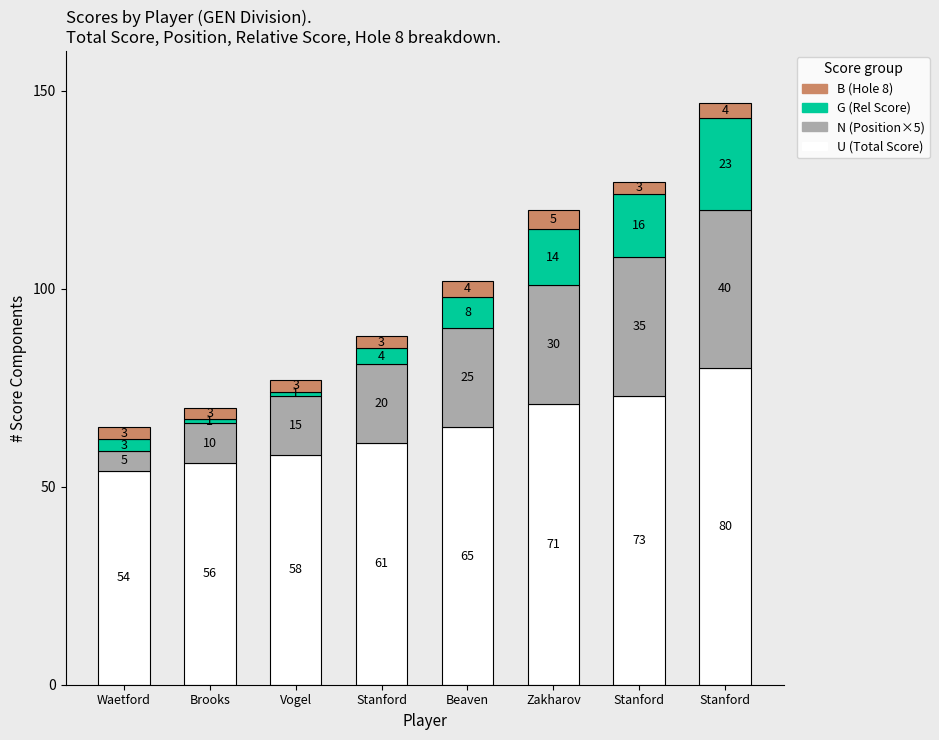

How many bars are there in total?

8